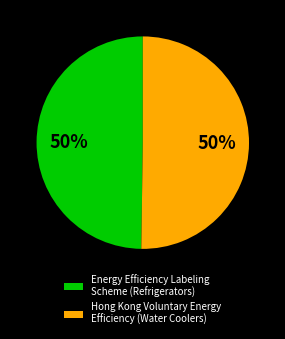

How many segments does this pie chart have?

2